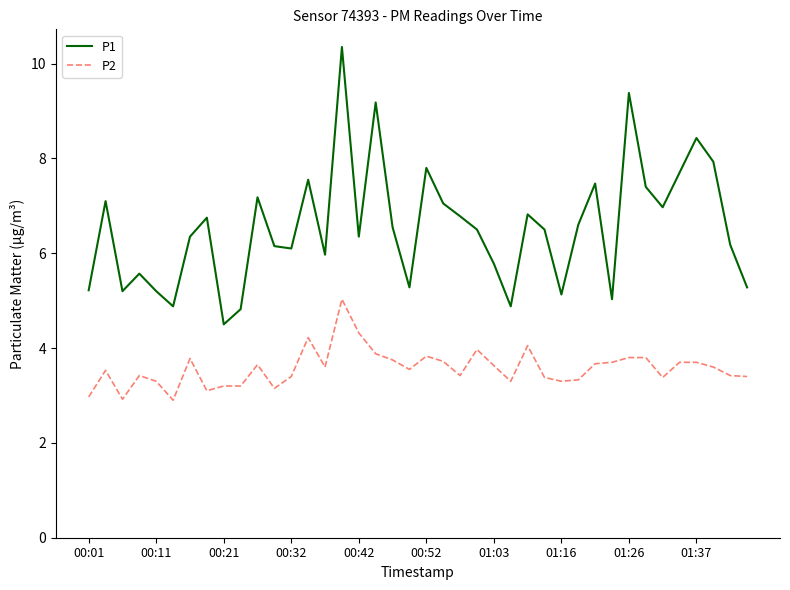

True or false: P1 and P2 cross at least once.

False